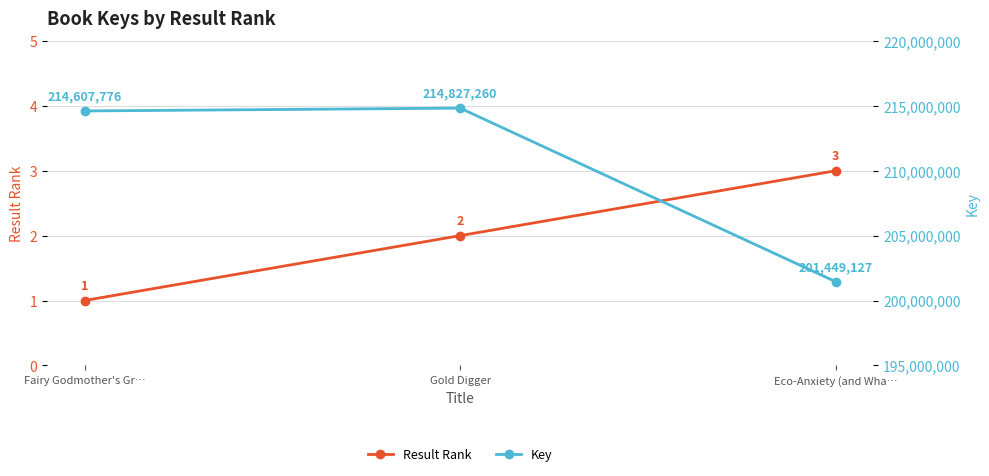

List the labels in order of Key value, largest first.

Gold Digger, Fairy Godmother's Gr…, Eco-Anxiety (and Wha…